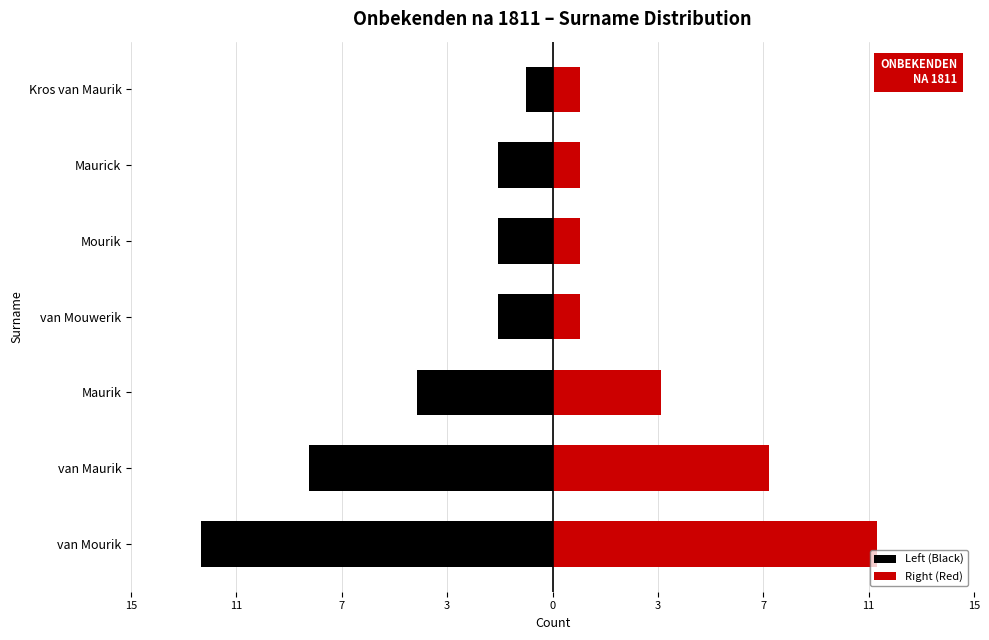

The value of Left (Black) at van Mouwerik is -1. True or false?

False